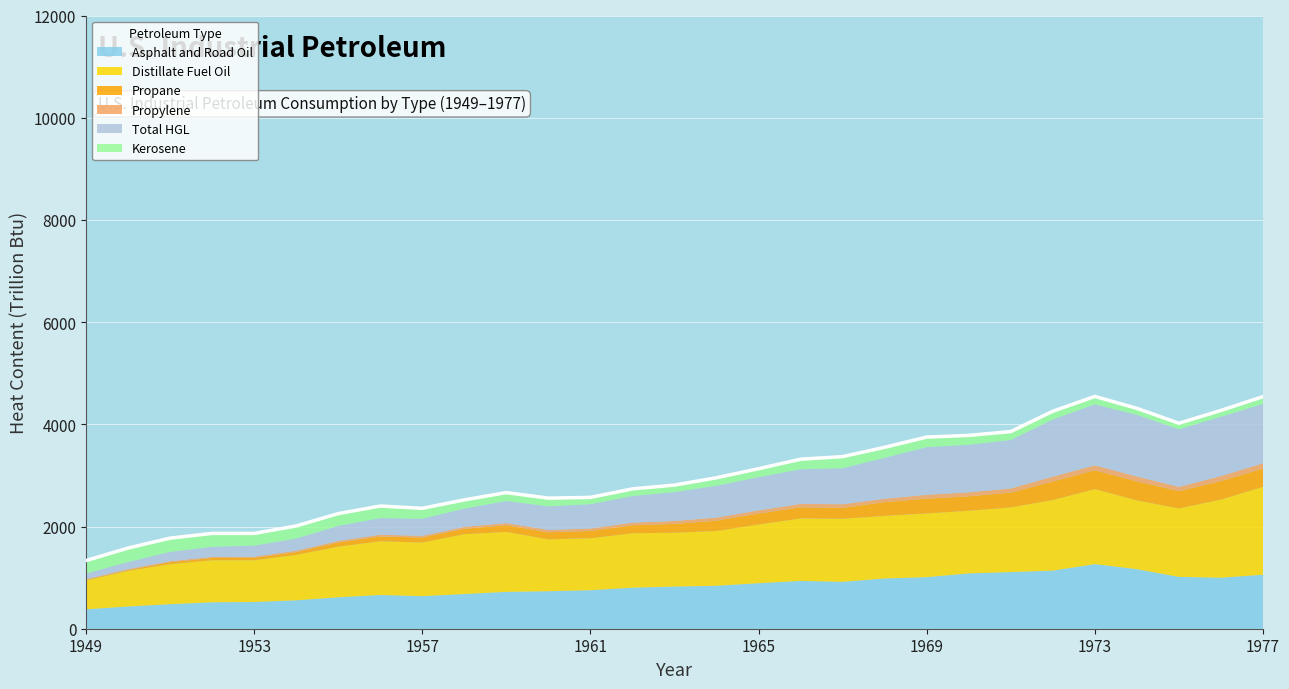

Between 28 and 19, which is larger?

28